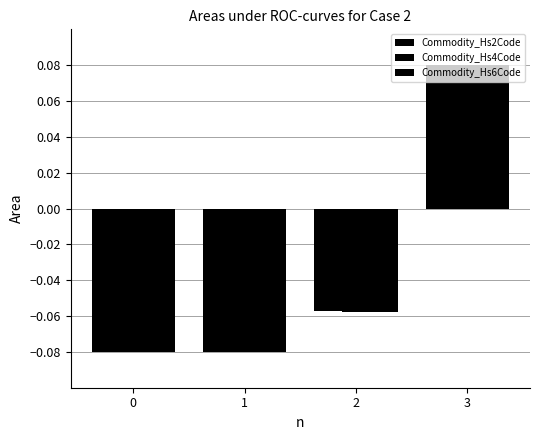

How many data points in Commodity_Hs4Code are less than 0?

3